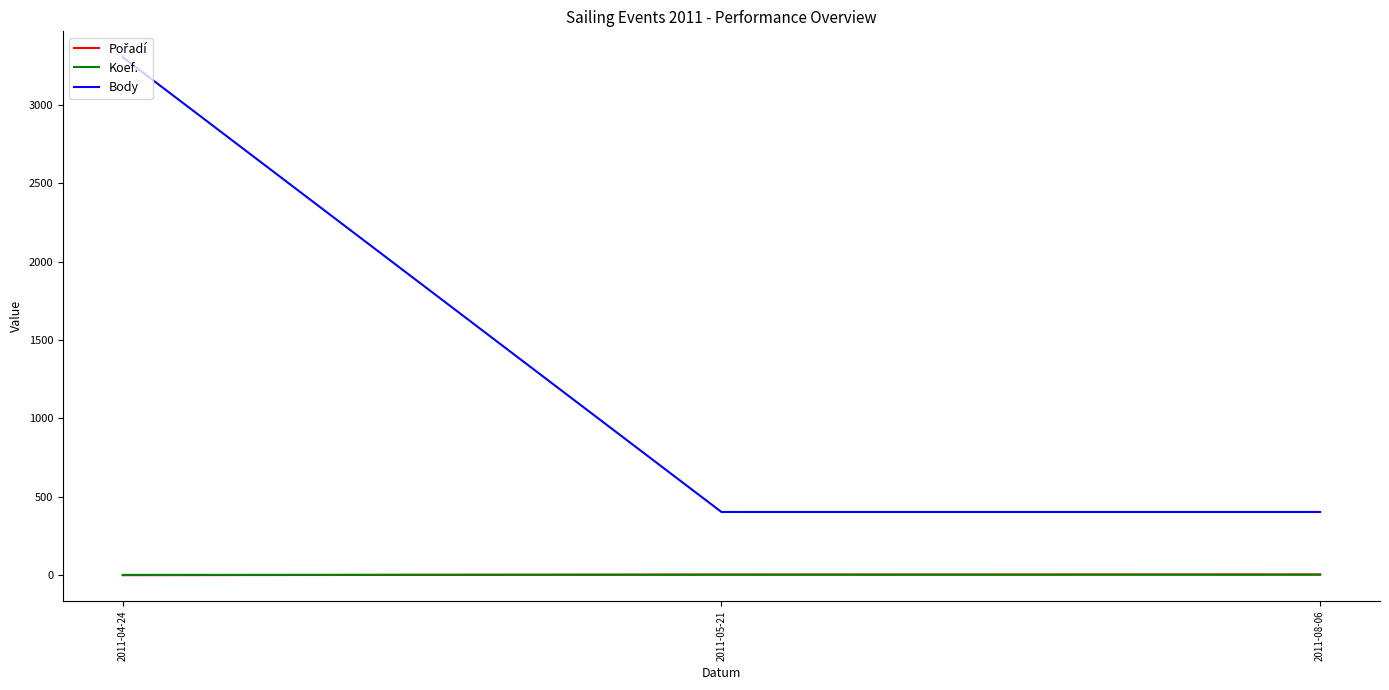

How many values in the Koef. series are below 4?

1